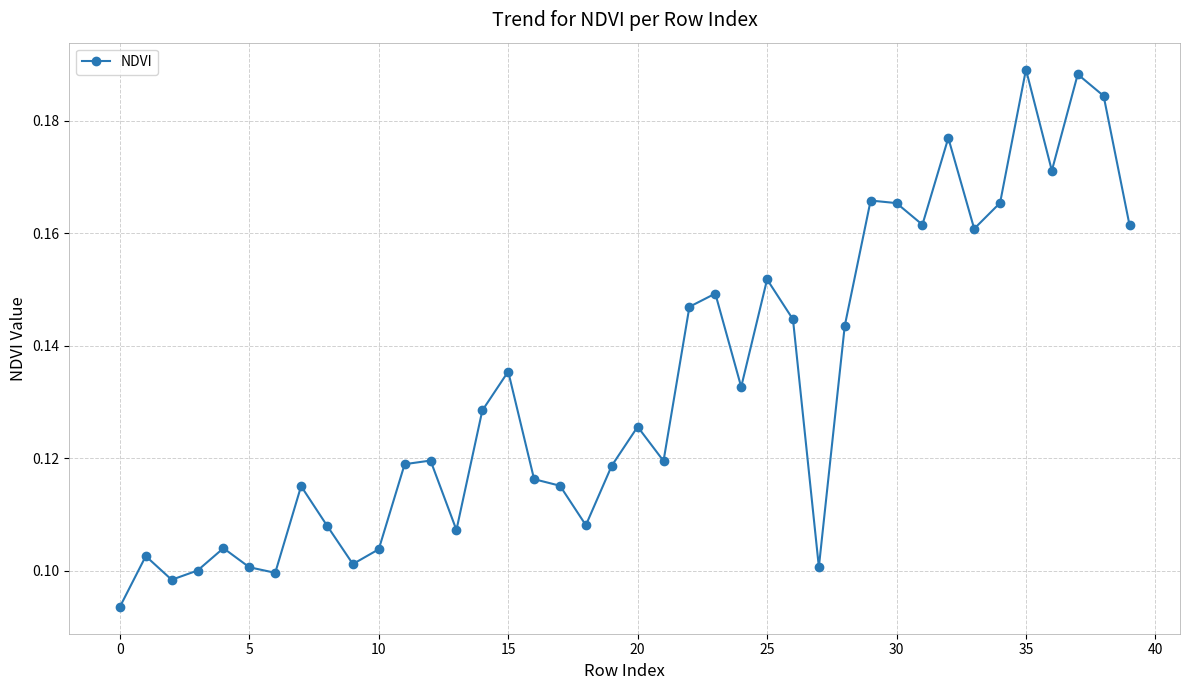

How many lines are shown in the chart?

1